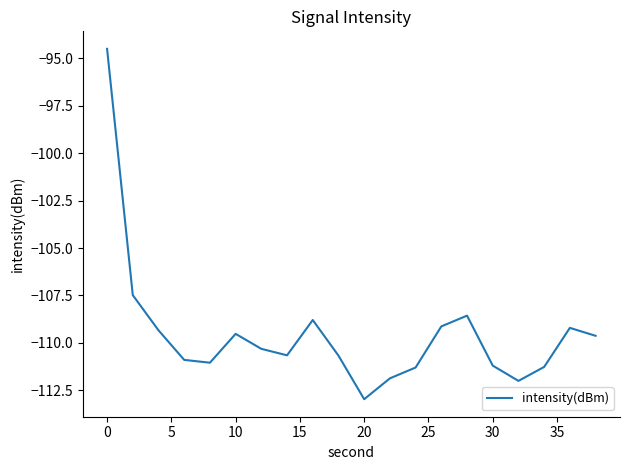

How many values are below -110?

11